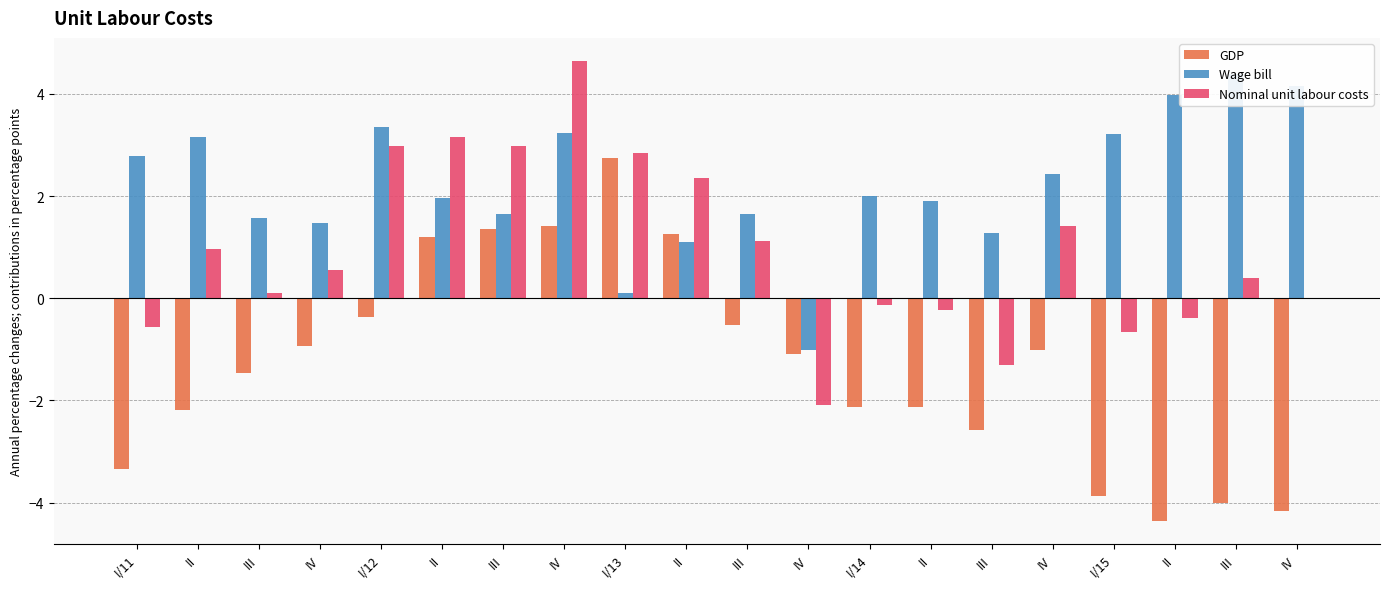

At which label does Wage bill reach its peak?

III